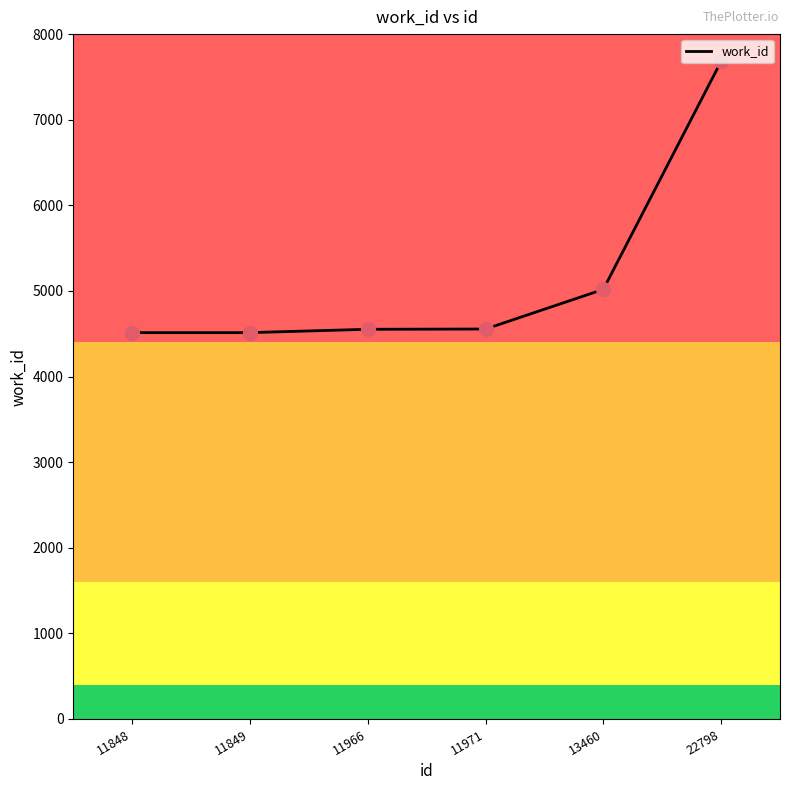

What is the ratio of the value at 11849 to the value at 22798?

0.6